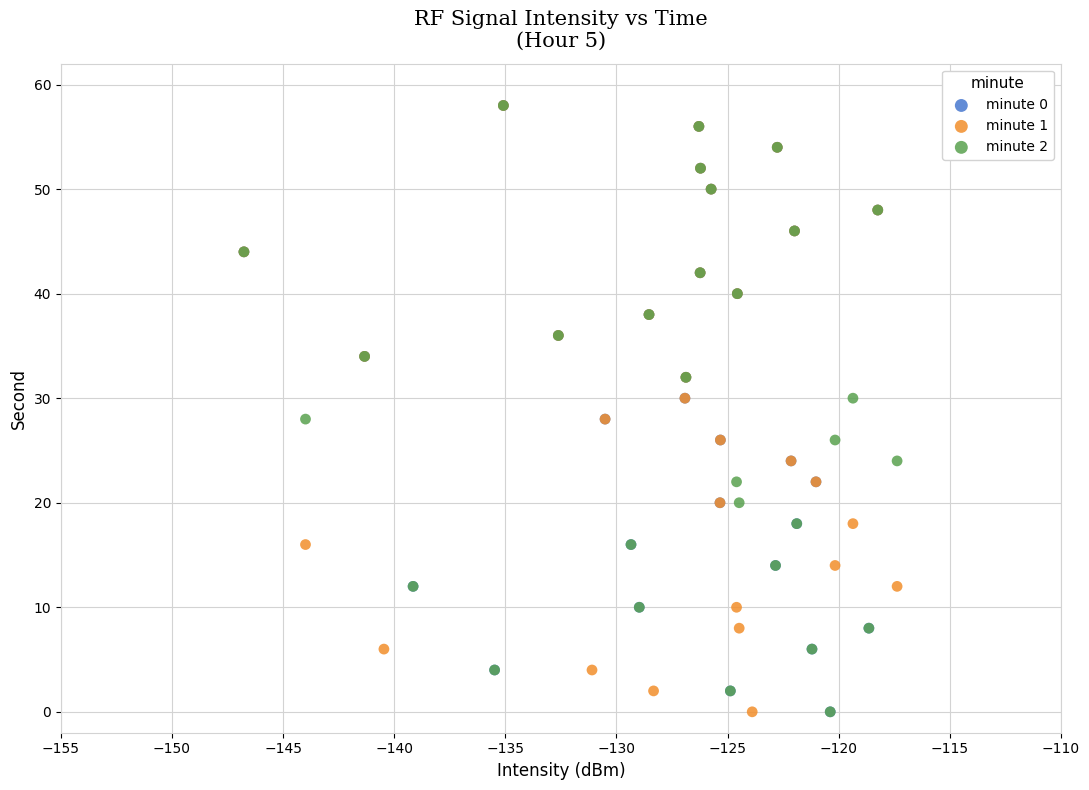

What are all the series names shown in the legend?

minute 0, minute 1, minute 2